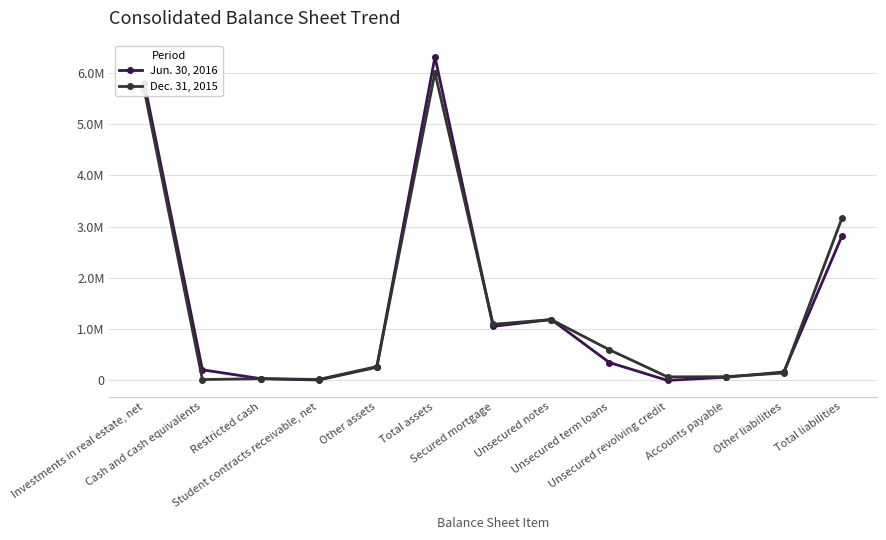

What is the value of the Jun. 30, 2016 point at the 2nd from the left?

206738